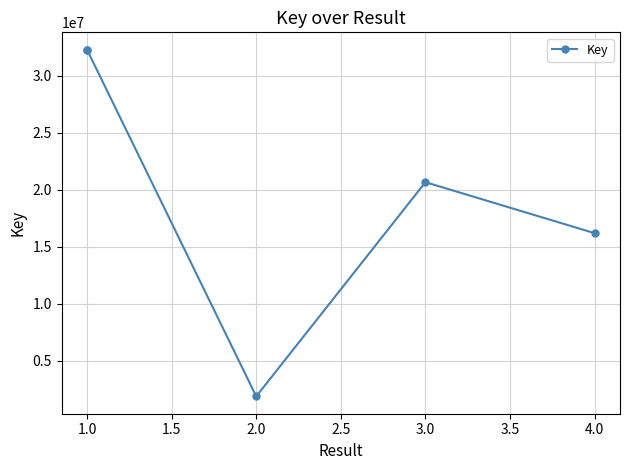

True or false: the data has more than 1 interior local peaks.

False